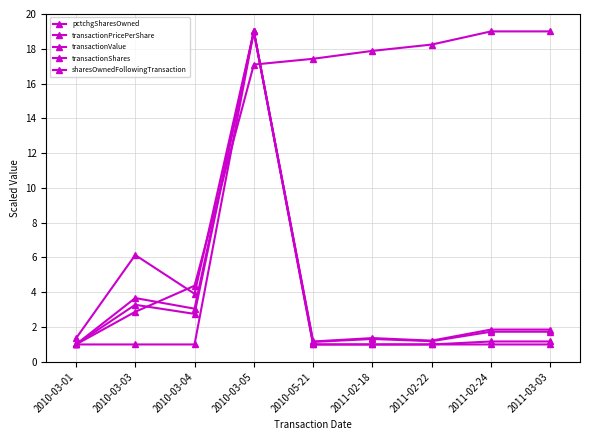

The transactionValue series shows 0.6 at 2011-02-22. True or false?

False